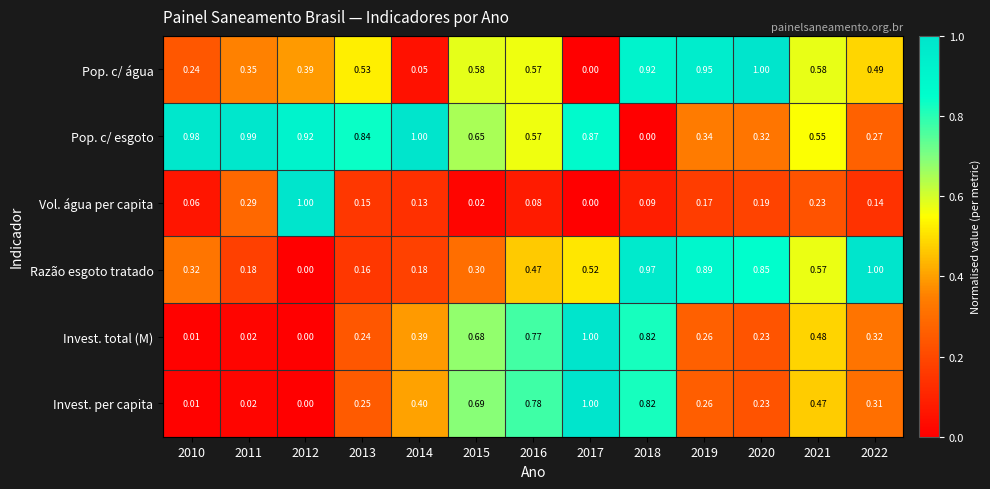

Is the value of Pop. c/ água at 2020 greater than the value of Invest. per capita at 2016?

Yes